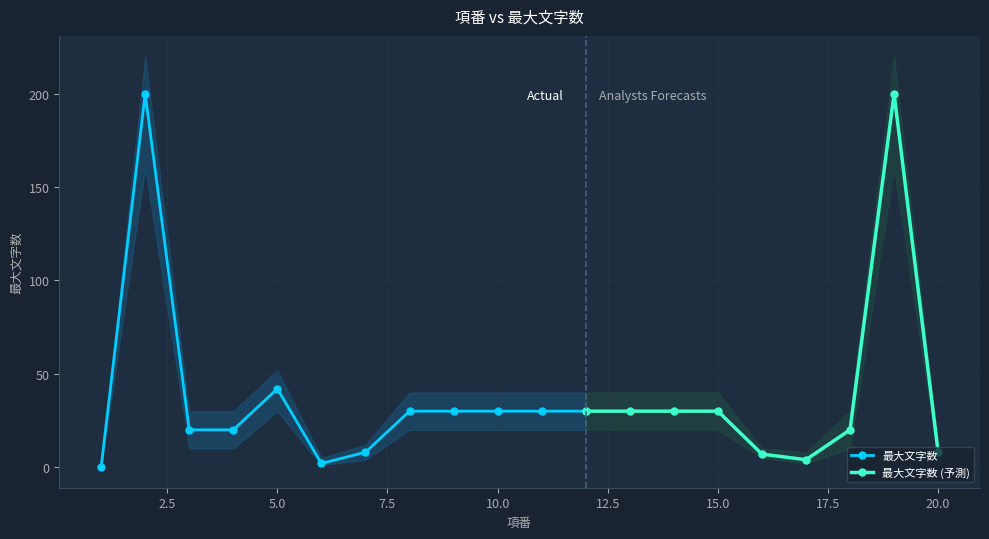

True or false: 最大文字数_lower has a value of 30 at 5.

True